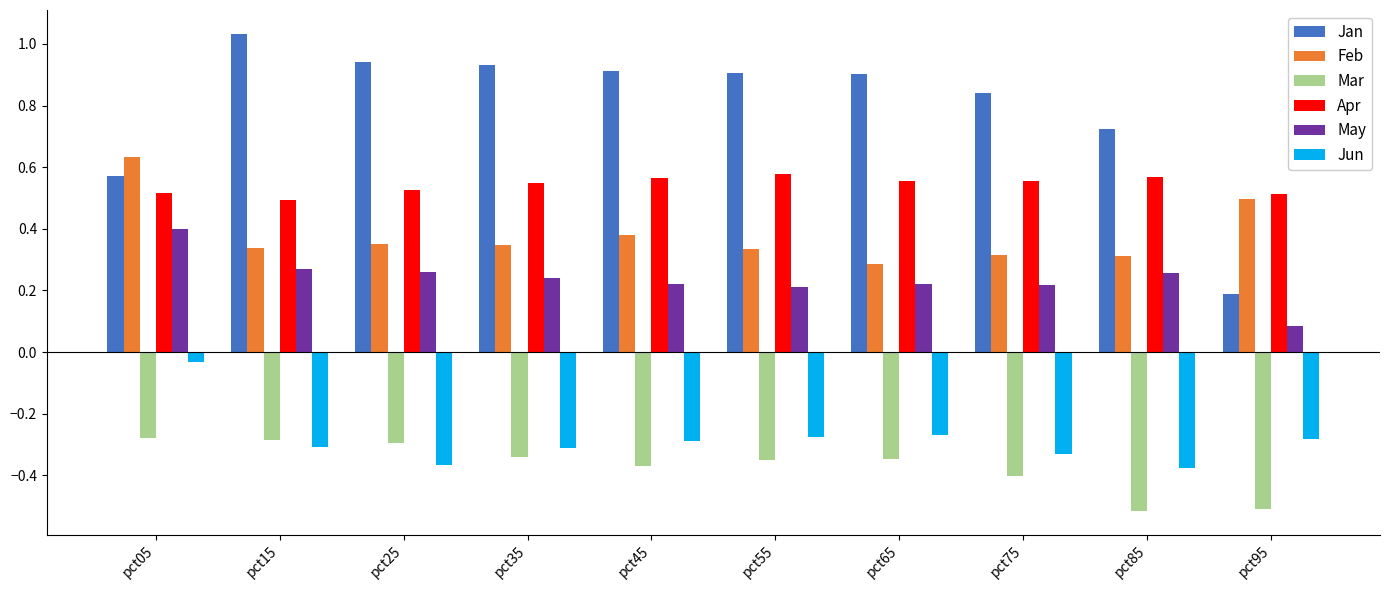

What are all the series names shown in the legend?

Jan, Feb, Mar, Apr, May, Jun